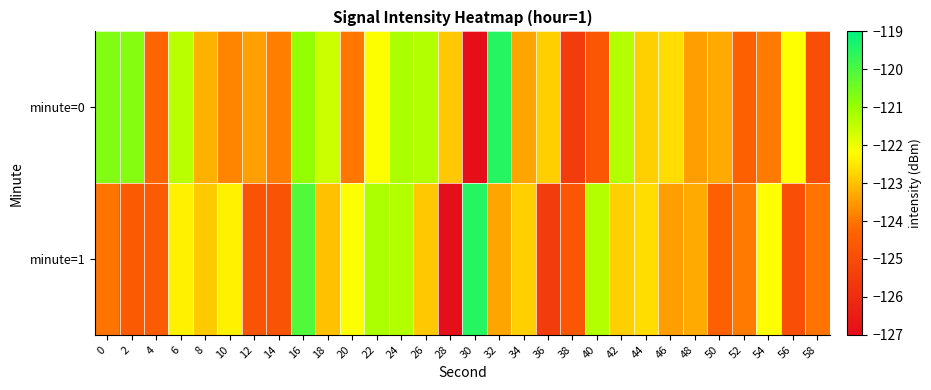

Between 54 and 2, which is larger?

2